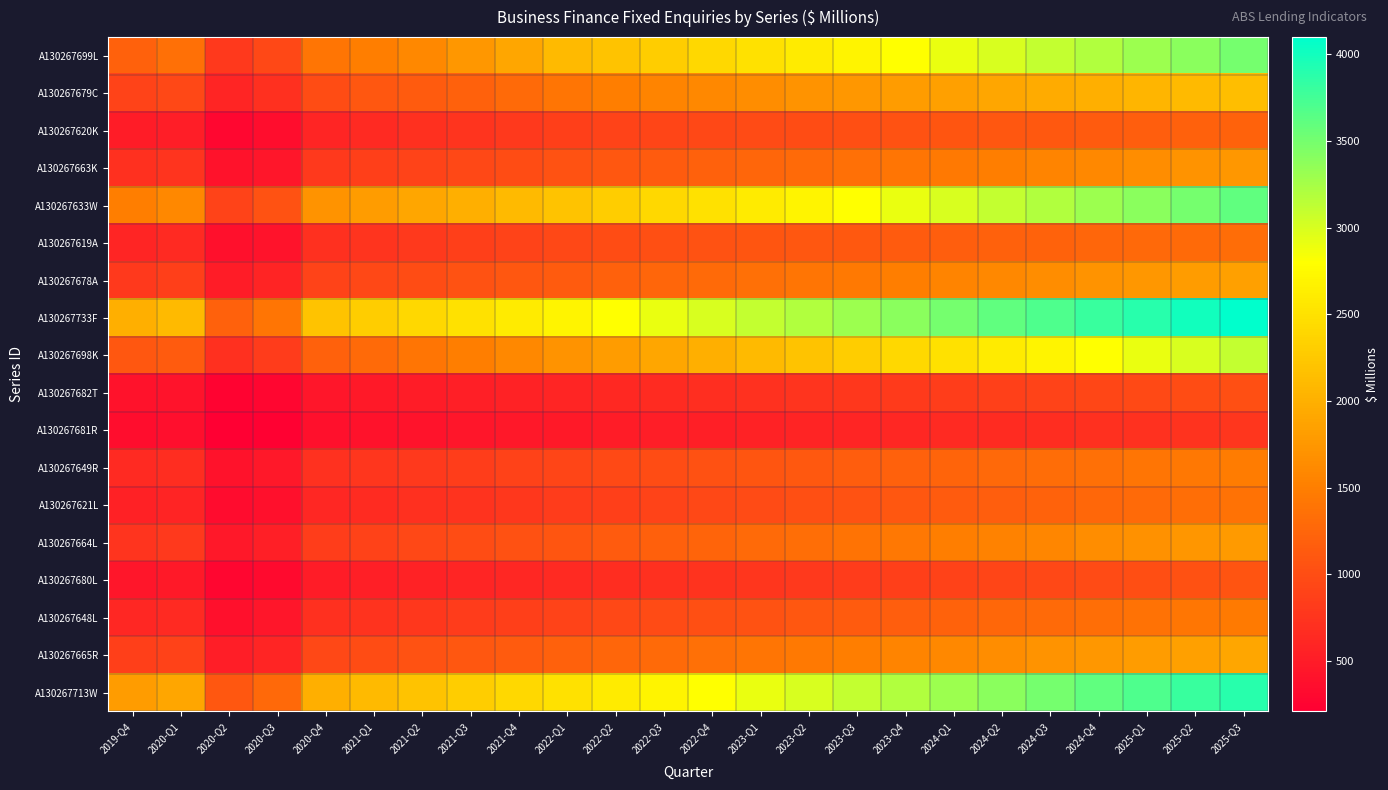

How many values in the A130267619A series exceed 1050?

11